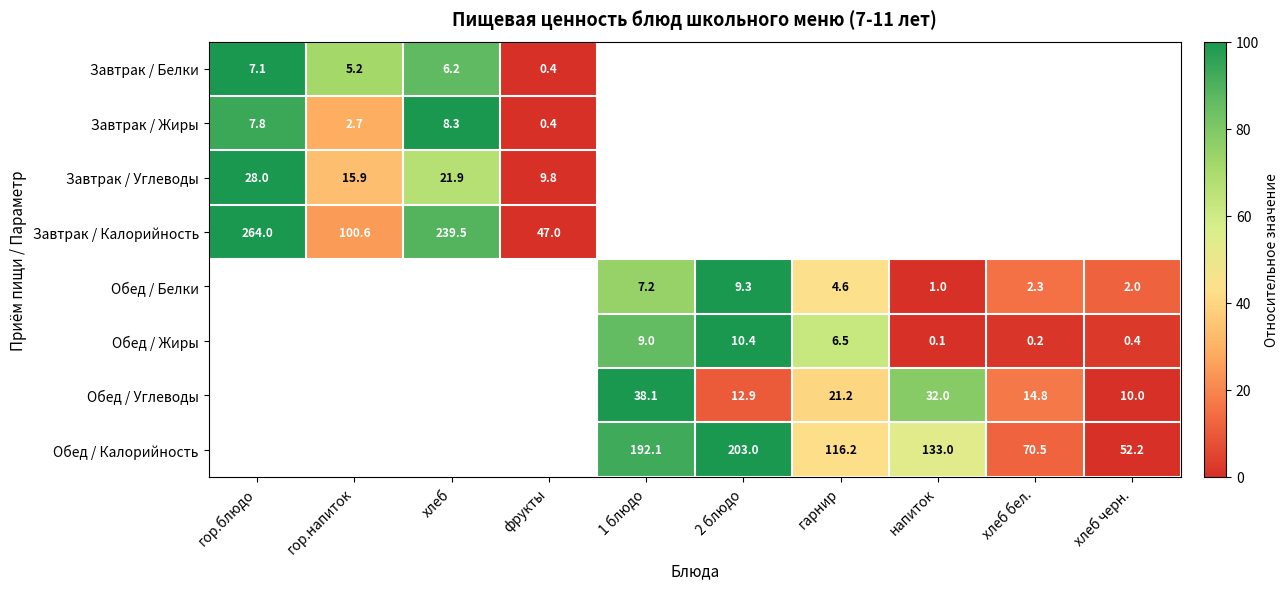

True or false: Обед / Жиры has a value of 0.7 at хлеб черн..

False